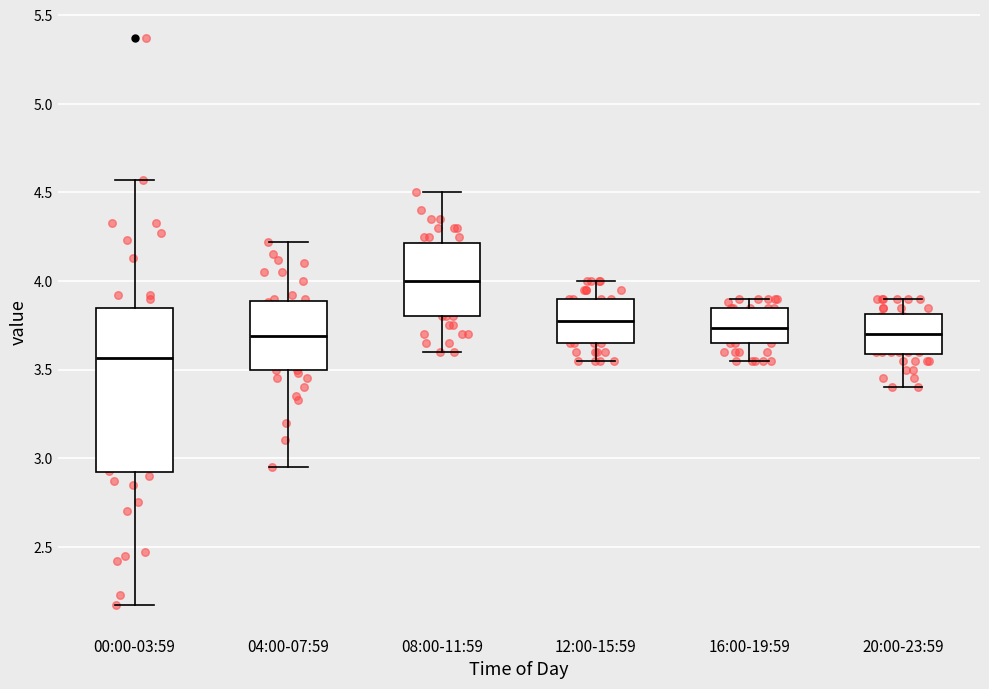

Reading left to right, read every box against the y-axis: the position of its median line, the range the box covers, and the ends of its whiskers. The values are not printed on the chart, so give them approximately, as read against the axis.

00:00-03:59: median 3.55, box 2.90 to 3.85, whiskers 2.15 to 4.55
04:00-07:59: median 3.70, box 3.50 to 3.90, whiskers 2.95 to 4.20
08:00-11:59: median 4.00, box 3.80 to 4.20, whiskers 3.60 to 4.50
12:00-15:59: median 3.80, box 3.65 to 3.90, whiskers 3.55 to 4.00
16:00-19:59: median 3.75, box 3.65 to 3.85, whiskers 3.55 to 3.90
20:00-23:59: median 3.70, box 3.60 to 3.80, whiskers 3.40 to 3.90